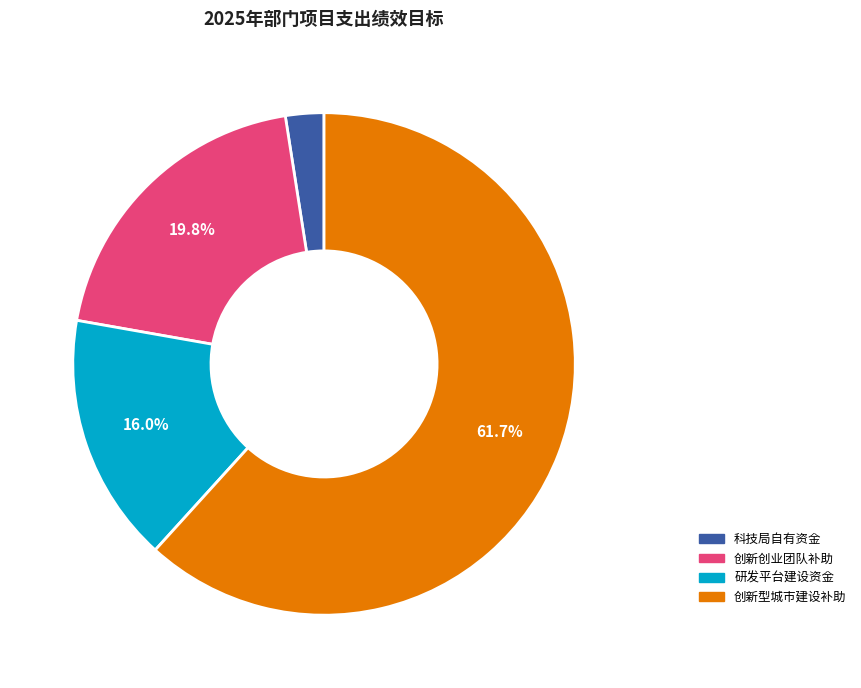

Is there a majority slice in this chart?

Yes